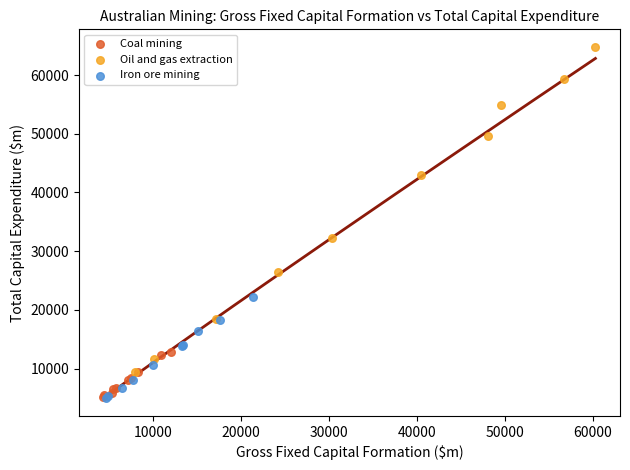

Which series contains the highest Y value?

Oil and gas extraction